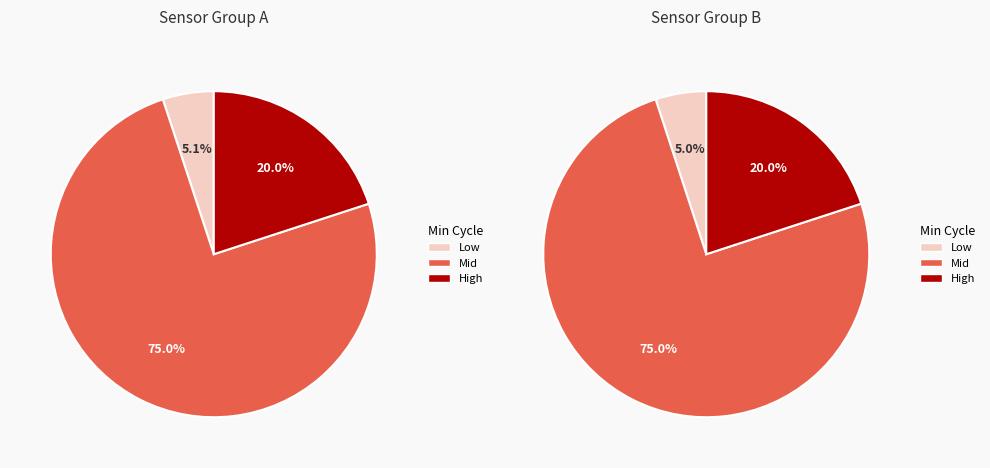

True or false: 45935 accounts for 1% of the total.

False